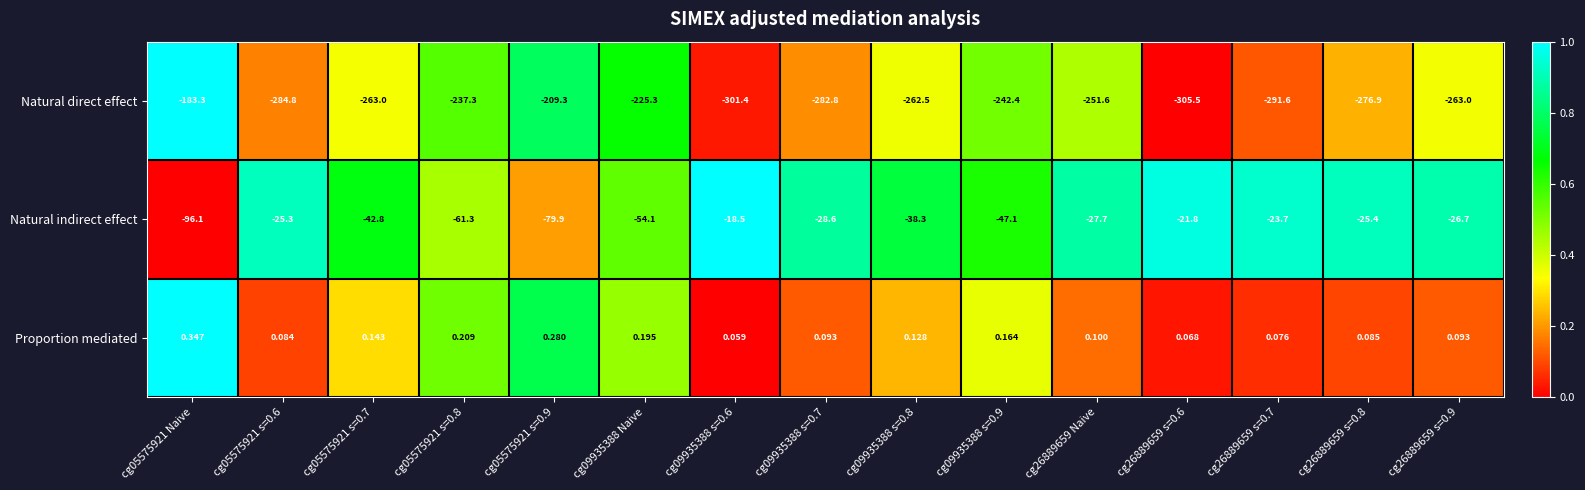

Which series has the largest total across all categories?

Proportion mediated